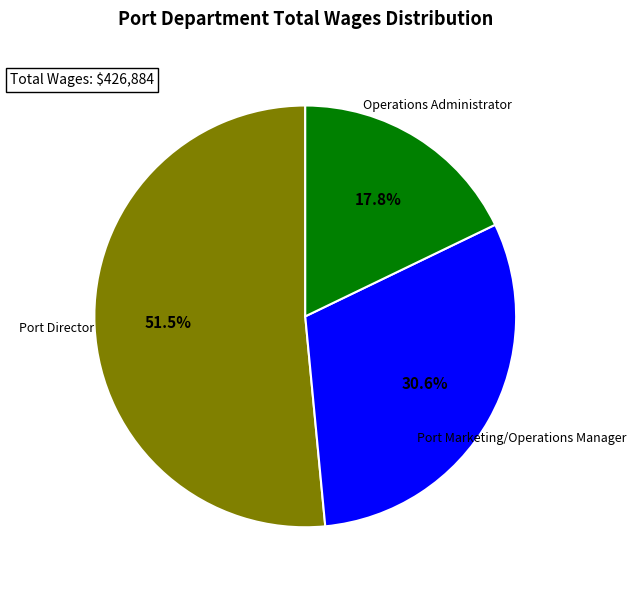

How many slices are in this pie chart?

3